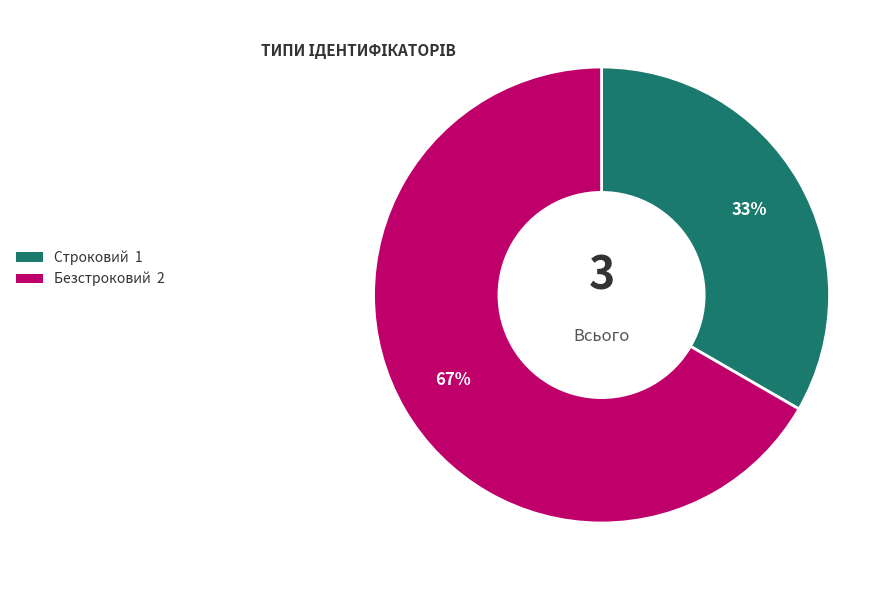

Is the sum of Безстроковий and Строковий greater than half?

Yes